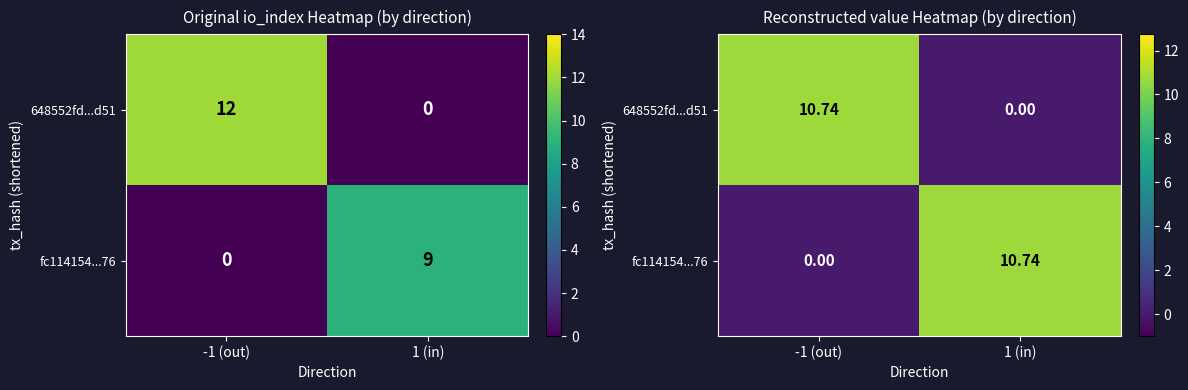

True or false: fc114154...76 has a value of 18.7 at 1 (in).

False